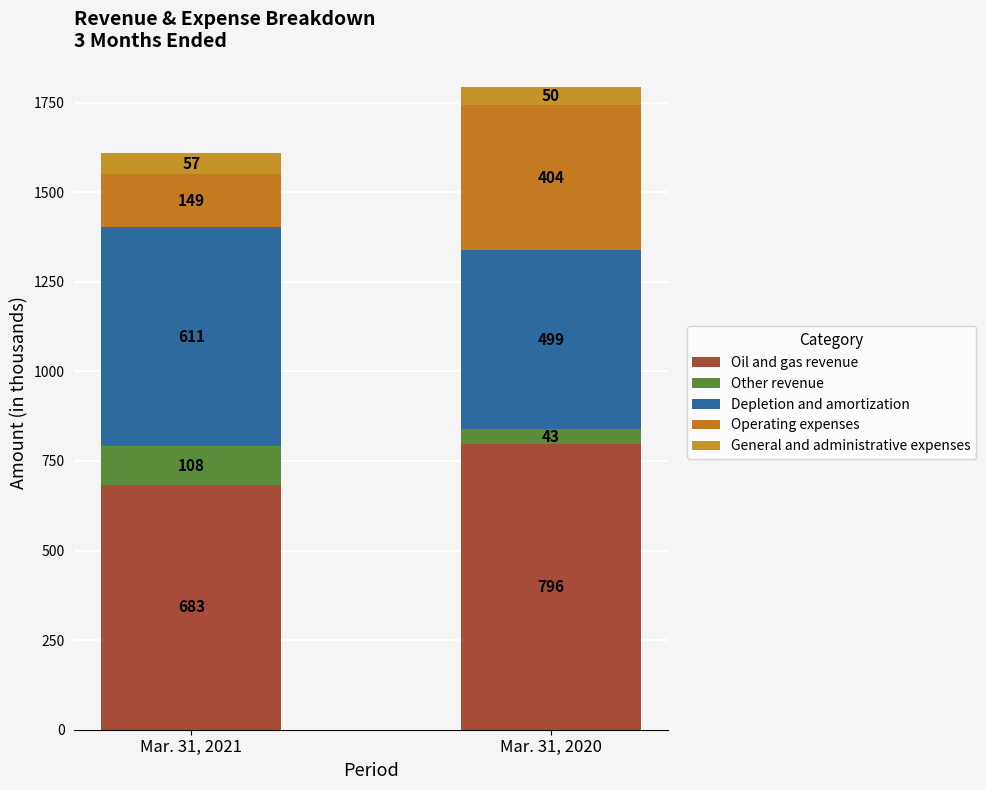

Between Mar. 31, 2021 and Mar. 31, 2020, which series saw the biggest shift?

Operating expenses